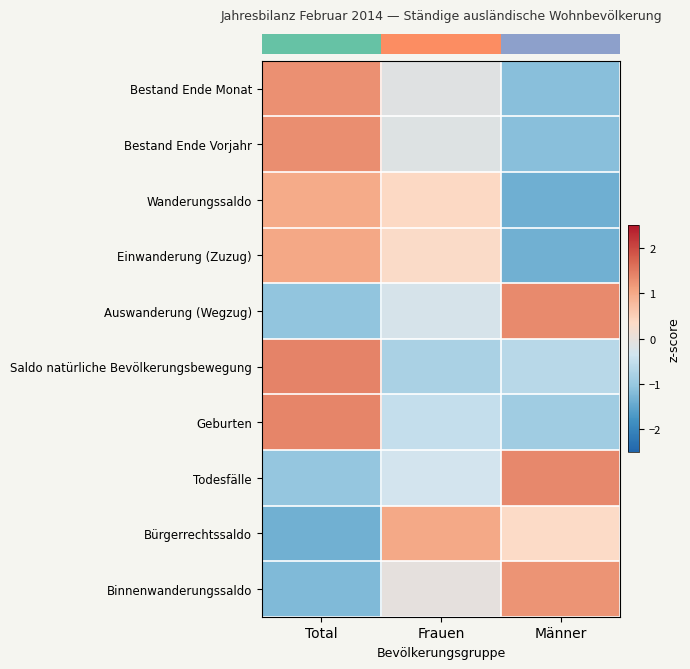

At which category is the sum across all series the highest?

Total